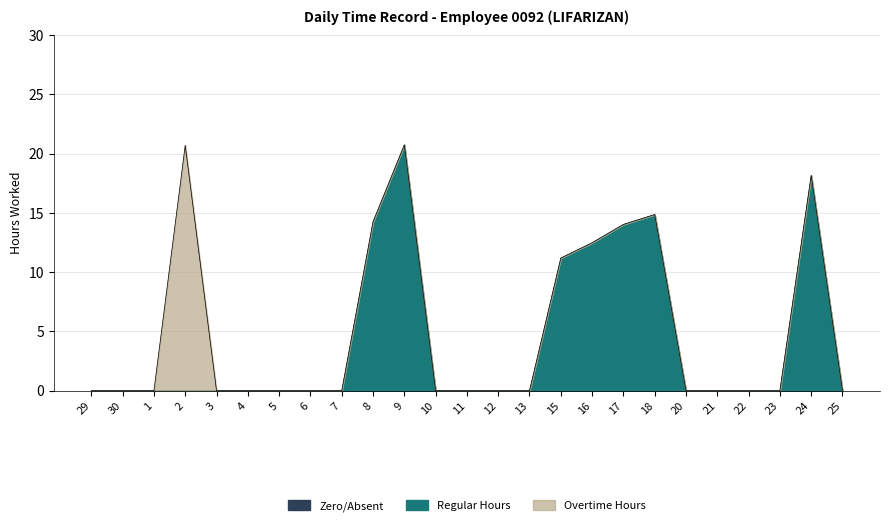

True or false: Regular Hours has a value of 0.0 at 5.

True